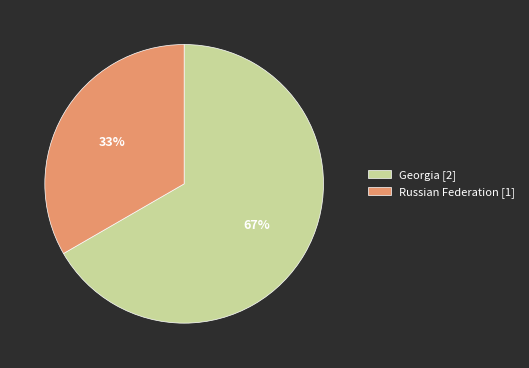

Do Georgia [2] and Russian Federation [1] together represent more than half of the pie?

Yes